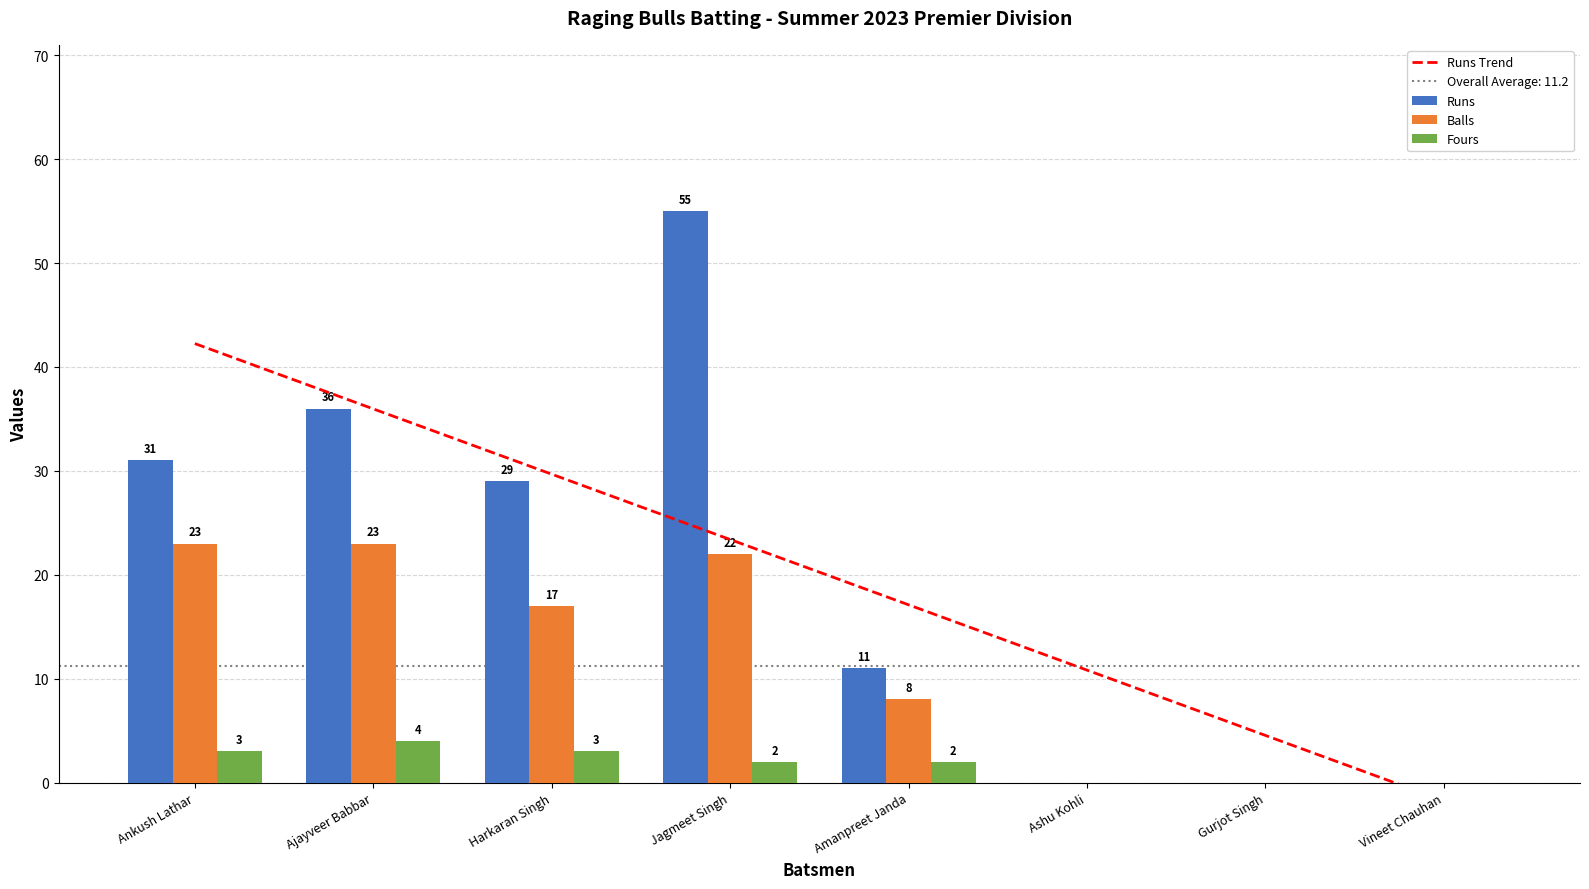

How many positive values does the Balls series have?

5